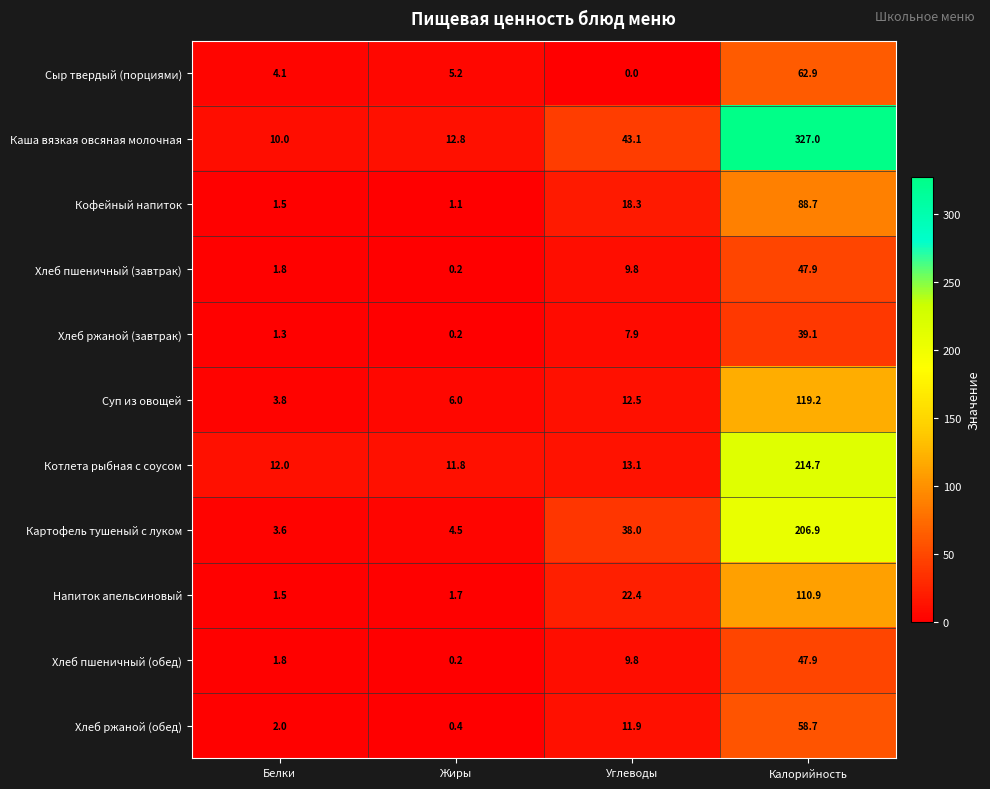

What value does the Хлеб ржаной (обед) series have at Углеводы?

11.9